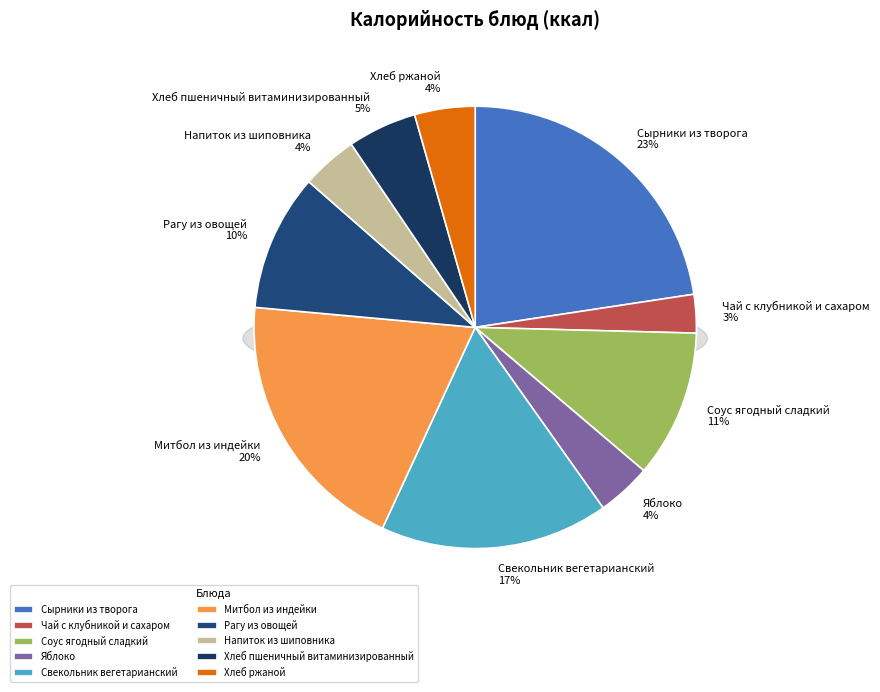

How many segments does this pie chart have?

10